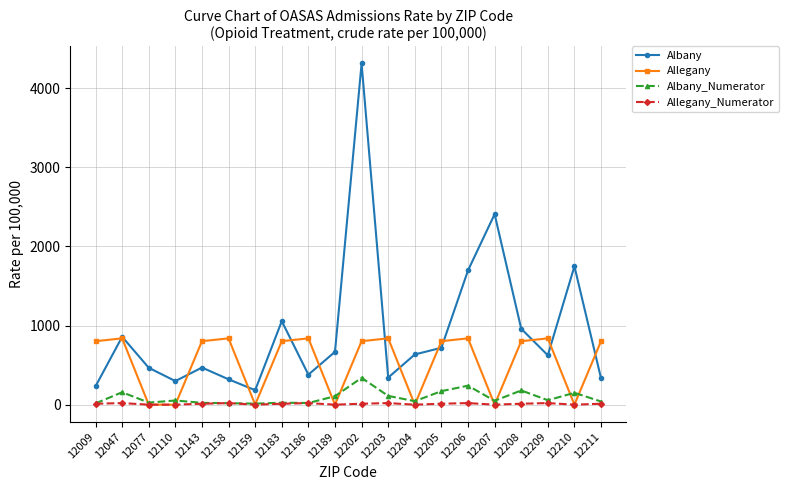

Which category has the highest value across all series?

12202